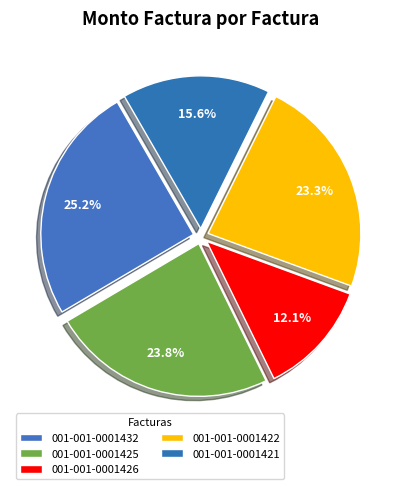

Is there any slice that represents more than half of the pie?

No